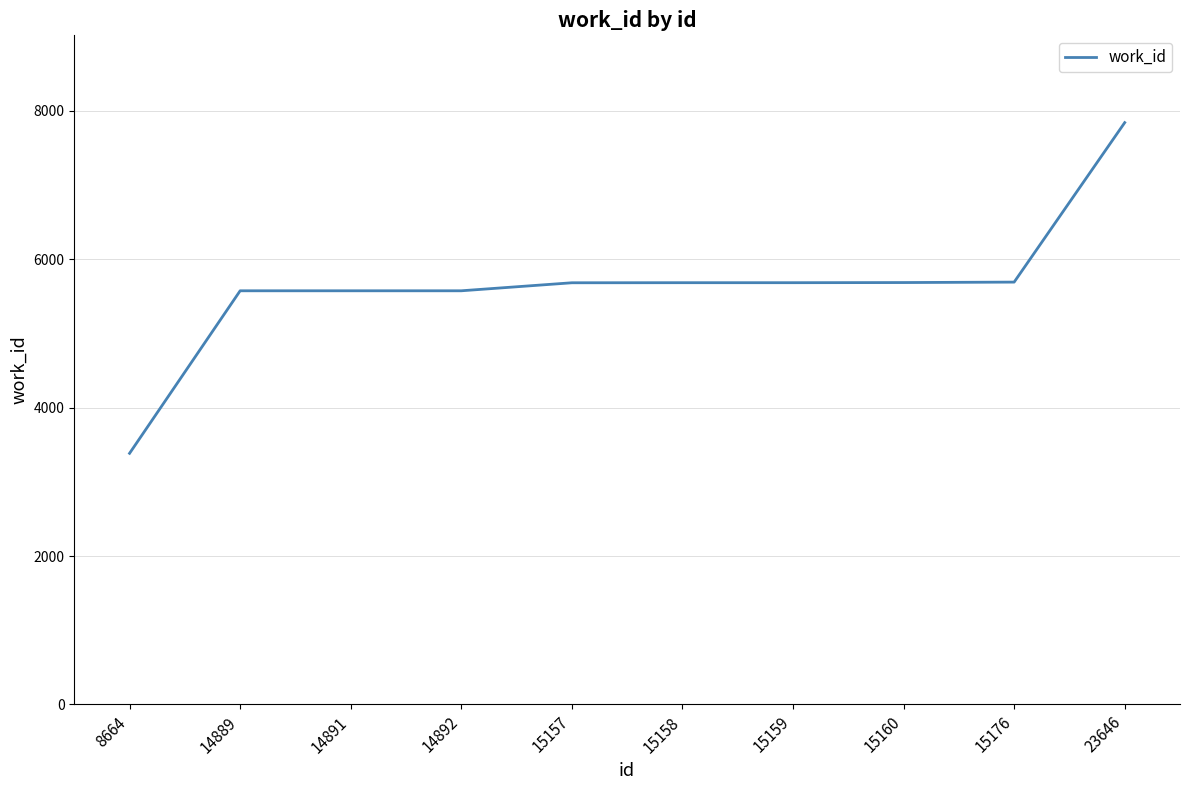

Approximately how many times larger is the value at 15158 compared to 15176?

1.0